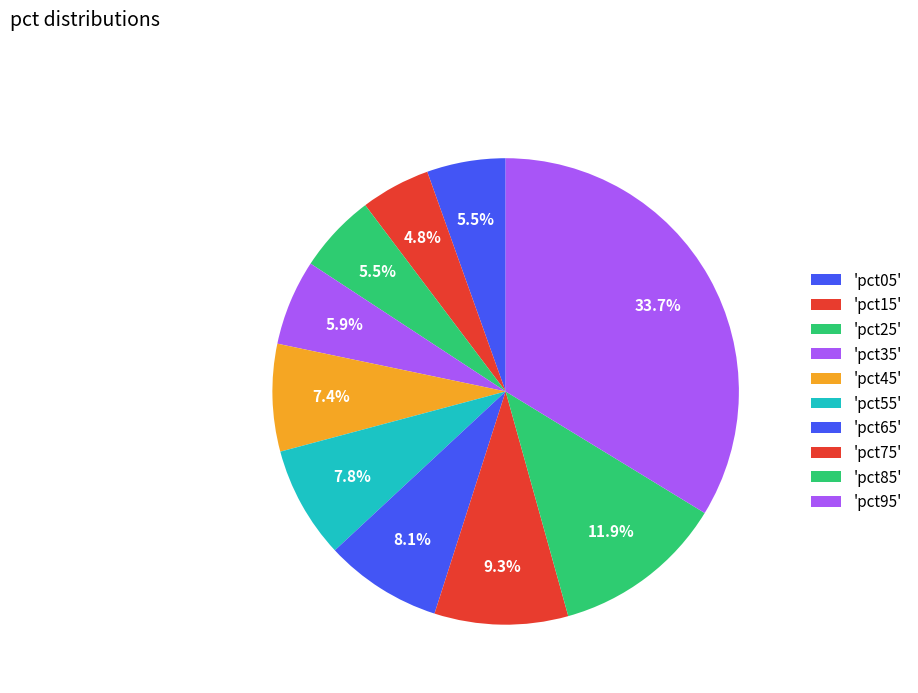

To the nearest percent, what is the average slice percentage?

10%